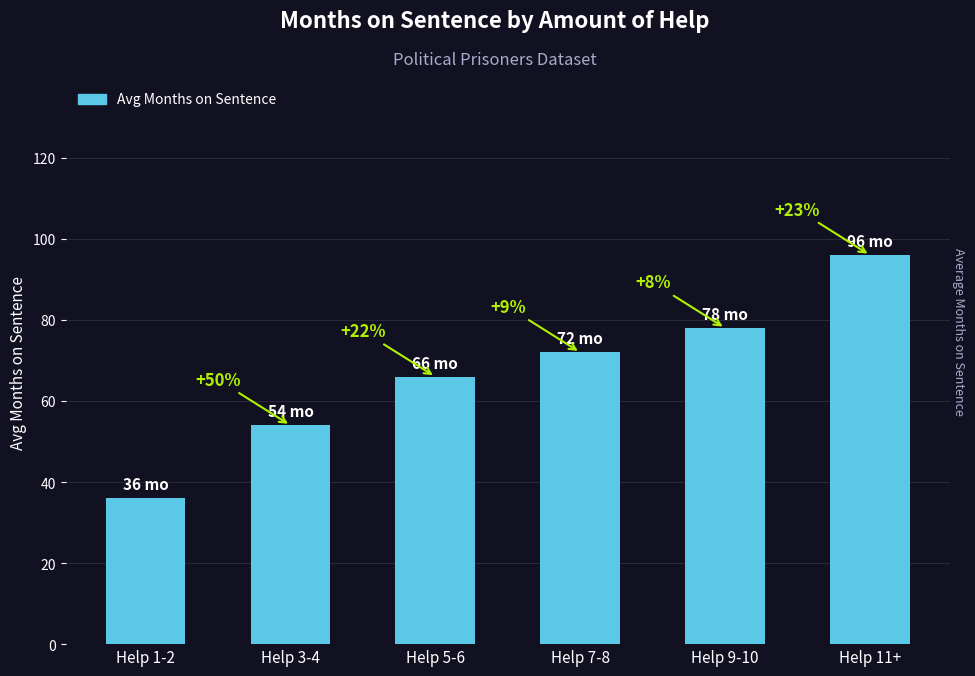

List the labels in order of value, largest first.

Help 11+, Help 9-10, Help 7-8, Help 5-6, Help 3-4, Help 1-2